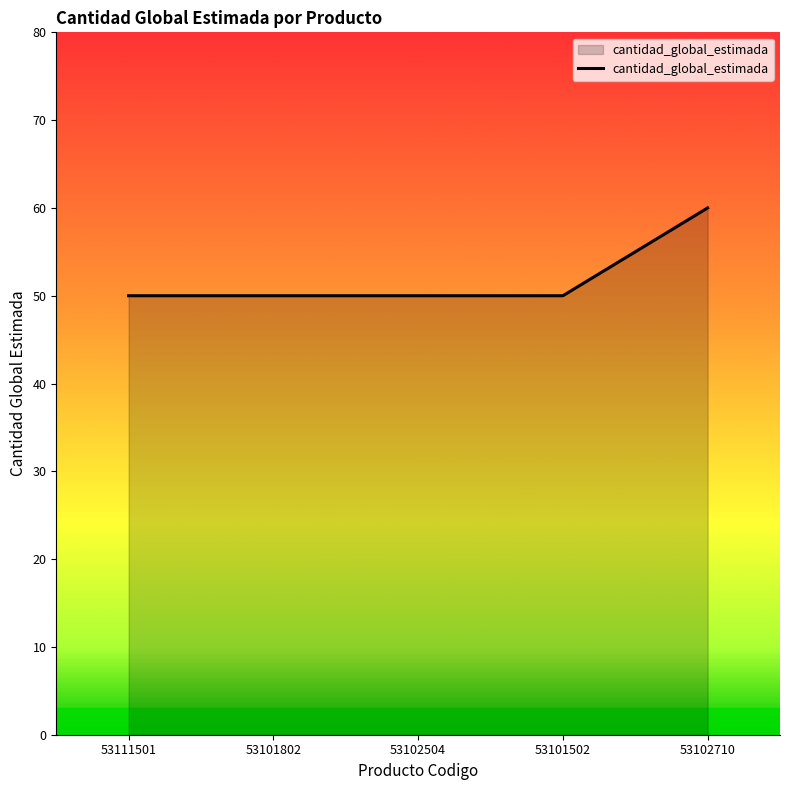

How many lines are shown in the chart?

1